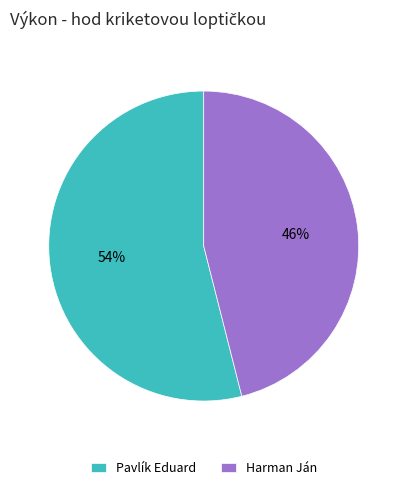

What percentage is the Pavlík Eduard slice, to the nearest percent?

54%